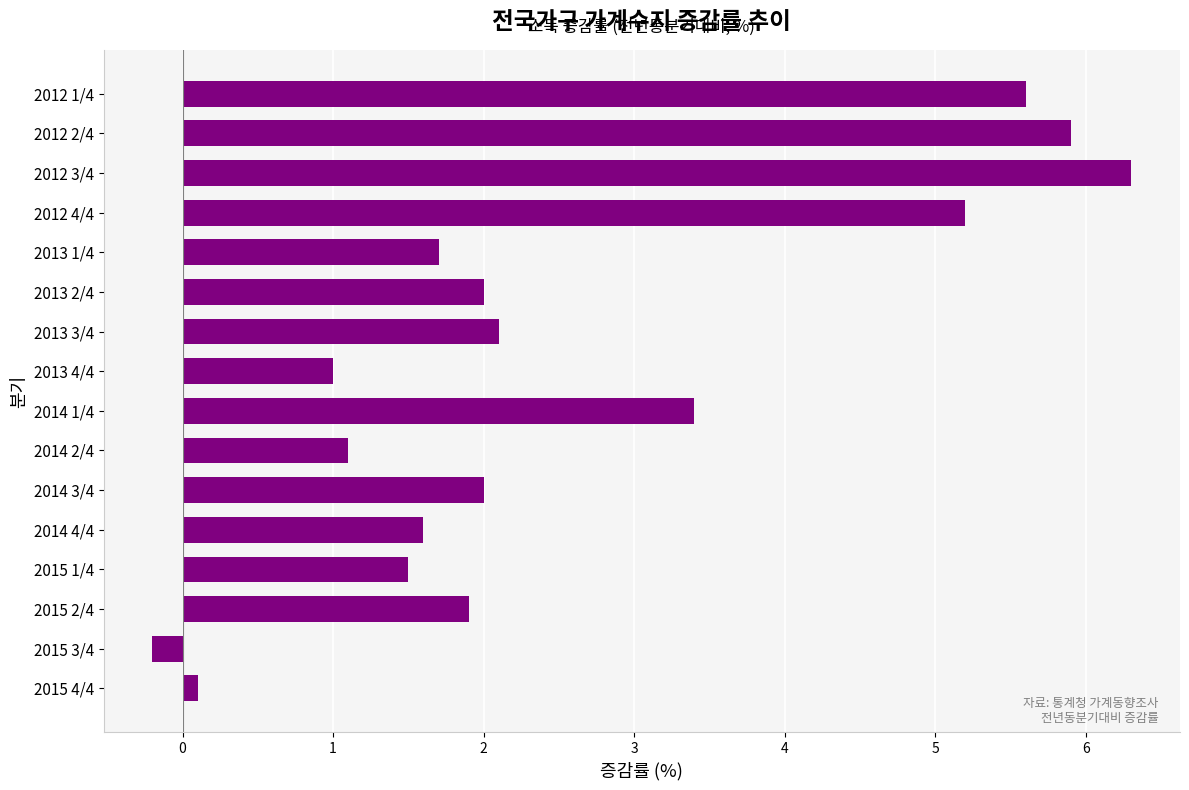

What is the ratio of the value at 2013 4/4 to the value at 2015 1/4?

0.7